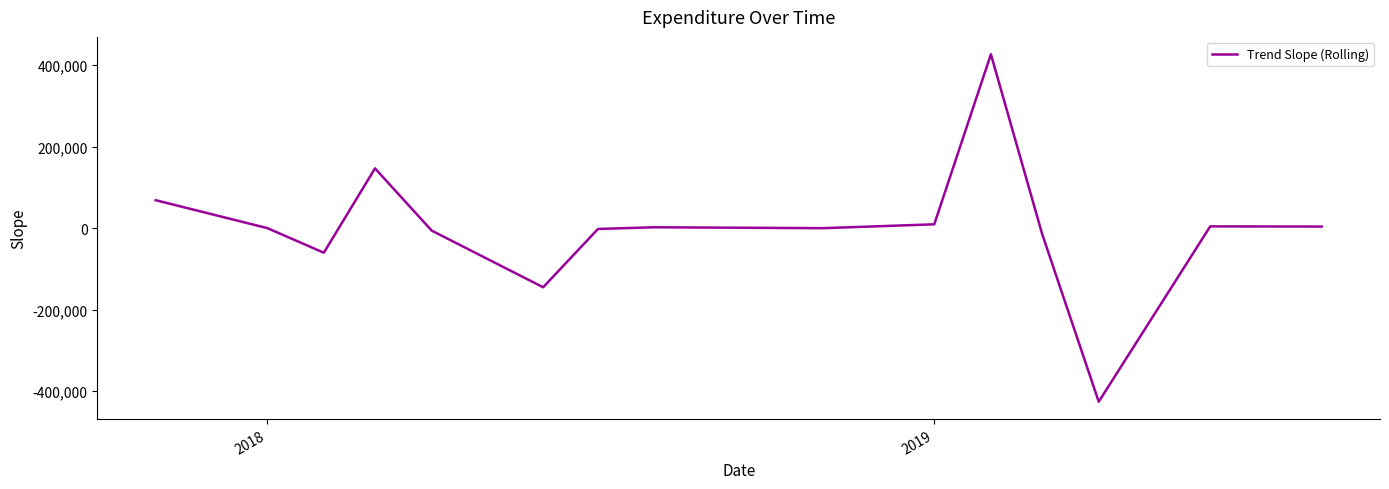

What is the smallest value displayed?

-425893.9